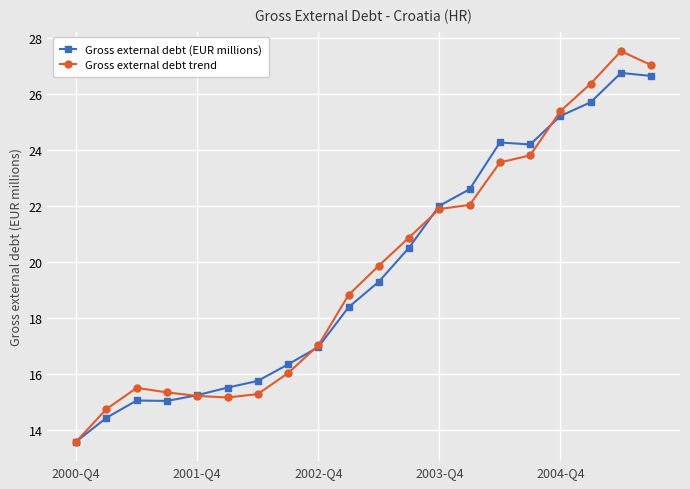

What is the highest value of the Gross external debt (EUR millions) series?

26.8